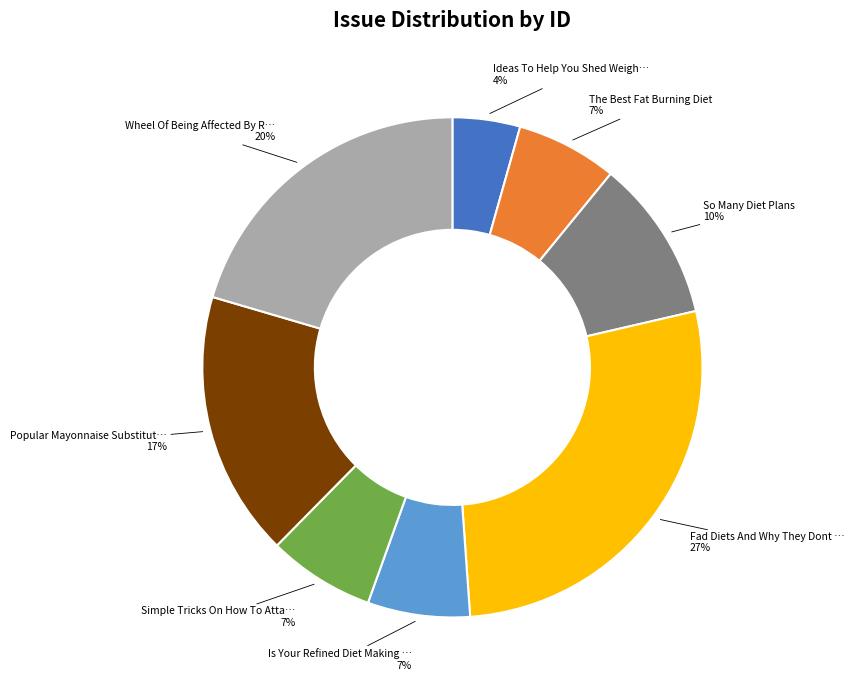

What is the ratio of the value at Is Your Refined Diet Making … to the value at The Best Fat Burning Diet?

1.0